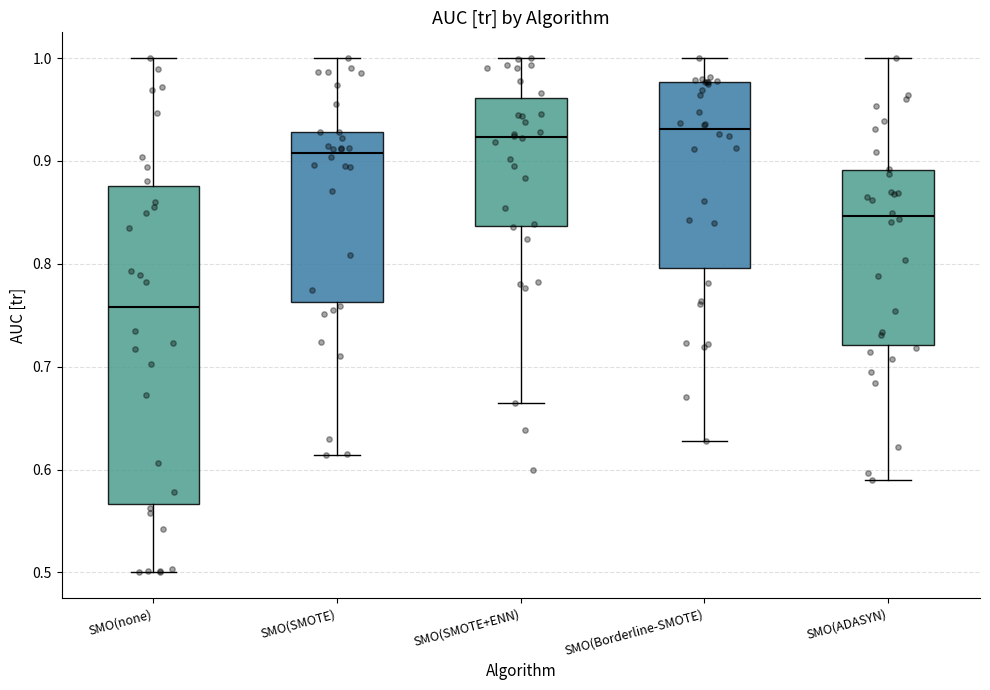

Reading left to right, read every box against the y-axis: the position of its median line, the range the box covers, and the ends of its whiskers. The values are not printed on the chart, so give them approximately, as read against the axis.

SMO(none): median 0.76, box 0.57 to 0.88, whiskers 0.50 to 1.00
SMO(SMOTE): median 0.91, box 0.76 to 0.93, whiskers 0.61 to 1.00
SMO(SMOTE+ENN): median 0.92, box 0.84 to 0.96, whiskers 0.67 to 1.00
SMO(Borderline-SMOTE): median 0.93, box 0.80 to 0.98, whiskers 0.63 to 1.00
SMO(ADASYN): median 0.85, box 0.72 to 0.89, whiskers 0.59 to 1.00